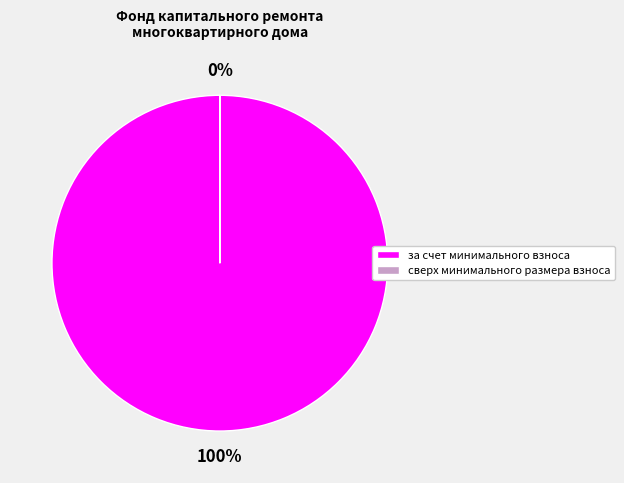

To the nearest percent, what is the average slice percentage?

50%